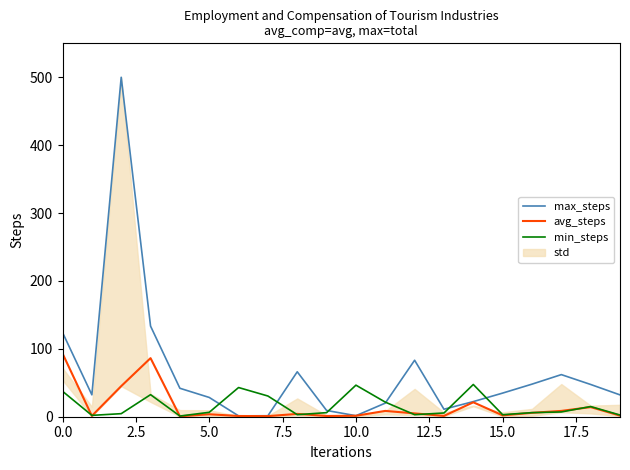

What is the value of the min_steps point at the 4th from the left?

32.5